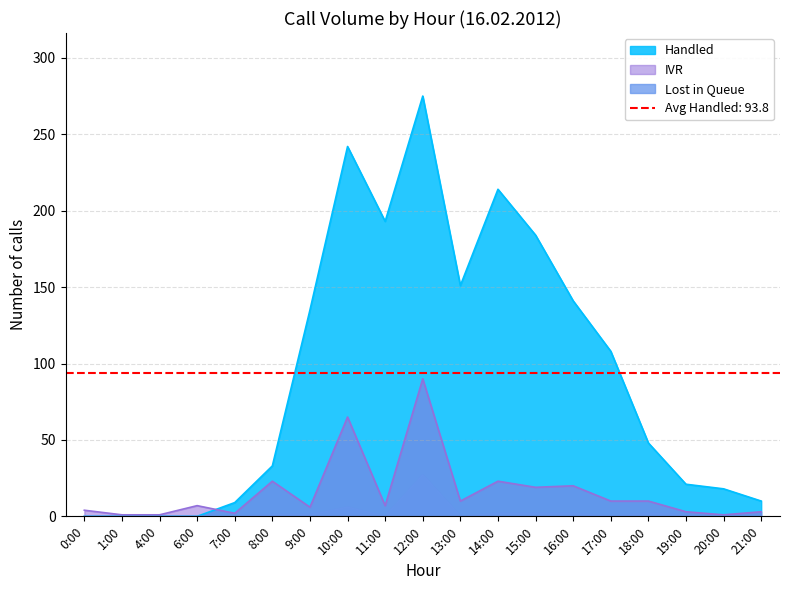

What are all the series names shown in the legend?

Handled, Lost in Queue, IVR